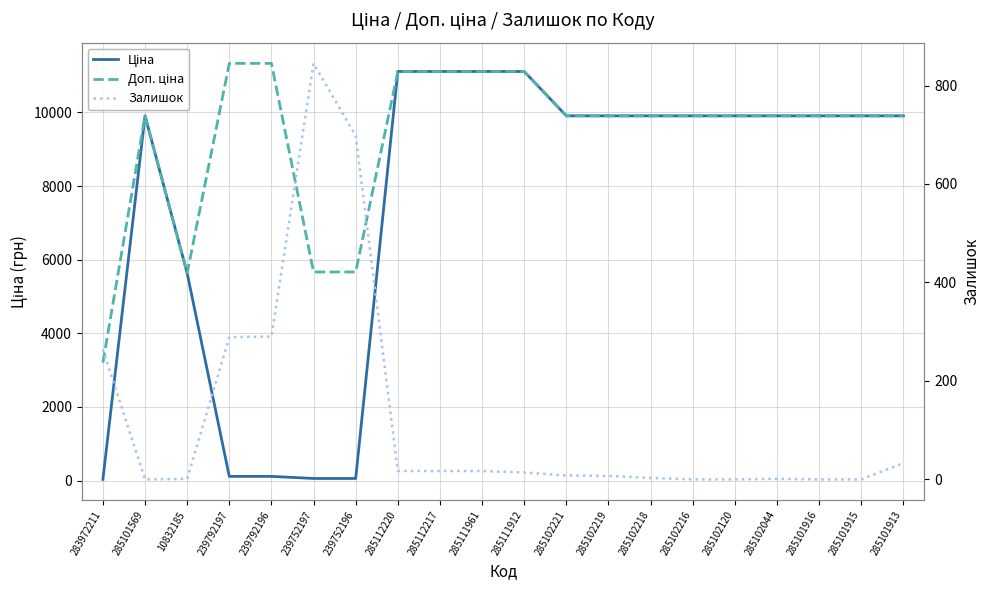

Reading left to right, list all the values displayed in this chart.

Ціна: 32.0	9908.5	5636.0	113.3	113.3	56.7	56.7	11113.6	11113.6	11113.6	11113.6	9908.5	9908.5	9908.5	9908.5	9908.5	9908.5	9908.5	9908.5	9908.5
Доп. ціна: 3205.0	9908.5	5636.0	11334.0	11334.0	5667.0	5667.0	11113.6	11113.6	11113.6	11113.6	9908.5	9908.5	9908.5	9908.5	9908.5	9908.5	9908.5	9908.5	9908.5
Залишок: 264.0	0.0	1.0	289.0	290.0	845.0	698.0	17.0	17.0	17.0	14.0	8.0	7.0	3.0	0.0	0.0	1.0	0.0	0.0	33.0